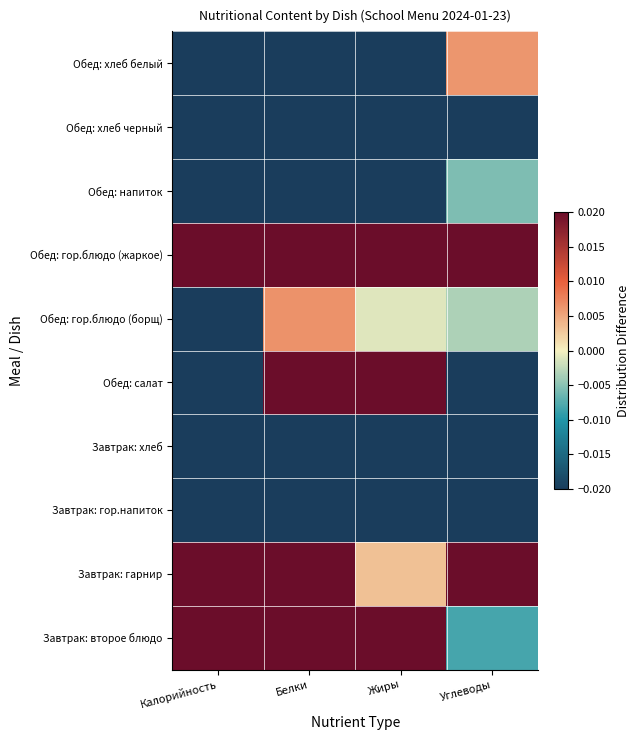

At how many categories does at least one series exceed 0?

4